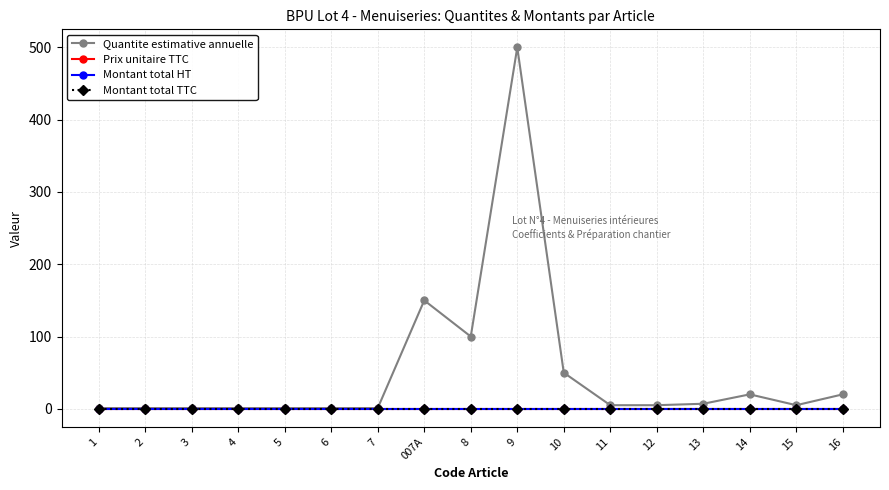

Is it true that Montant total HT equals 0 at 8?

True